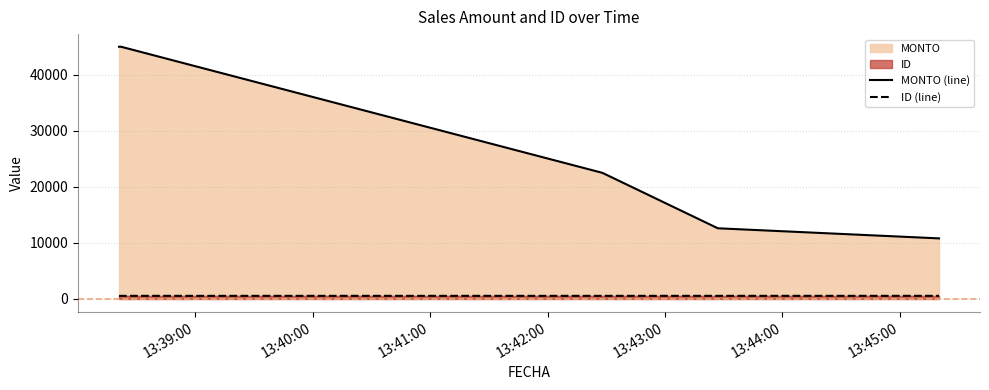

True or false: MONTO (line) and ID (line) cross at least once.

False